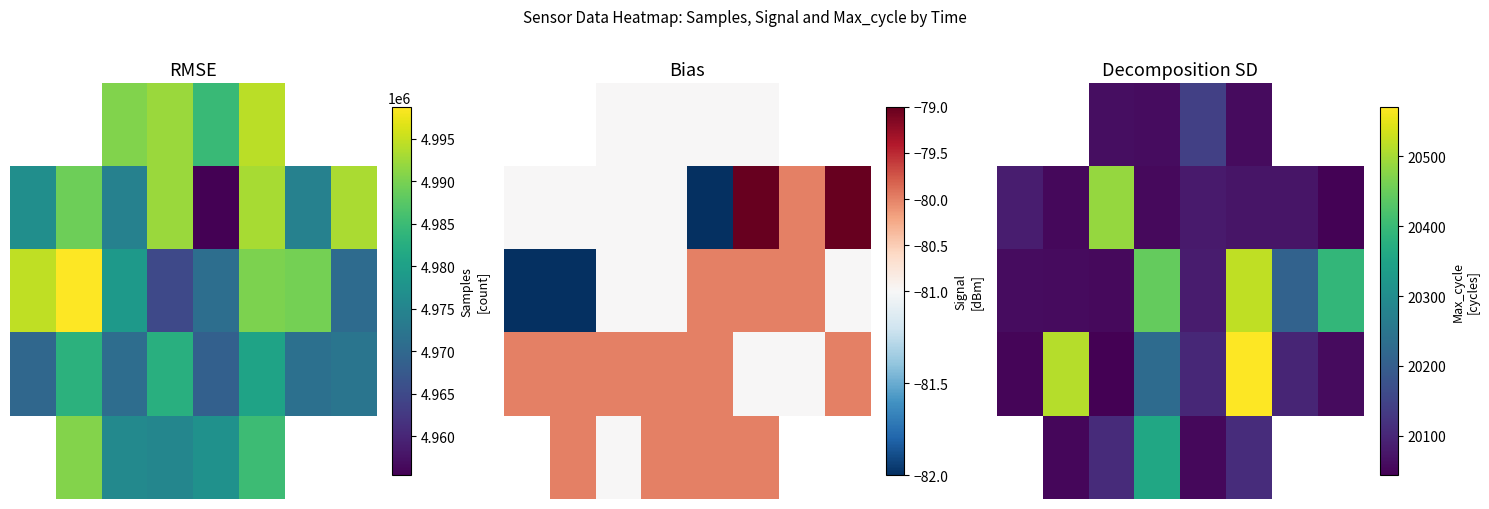

What is the spread (max minus min) of values at 5?

513.0